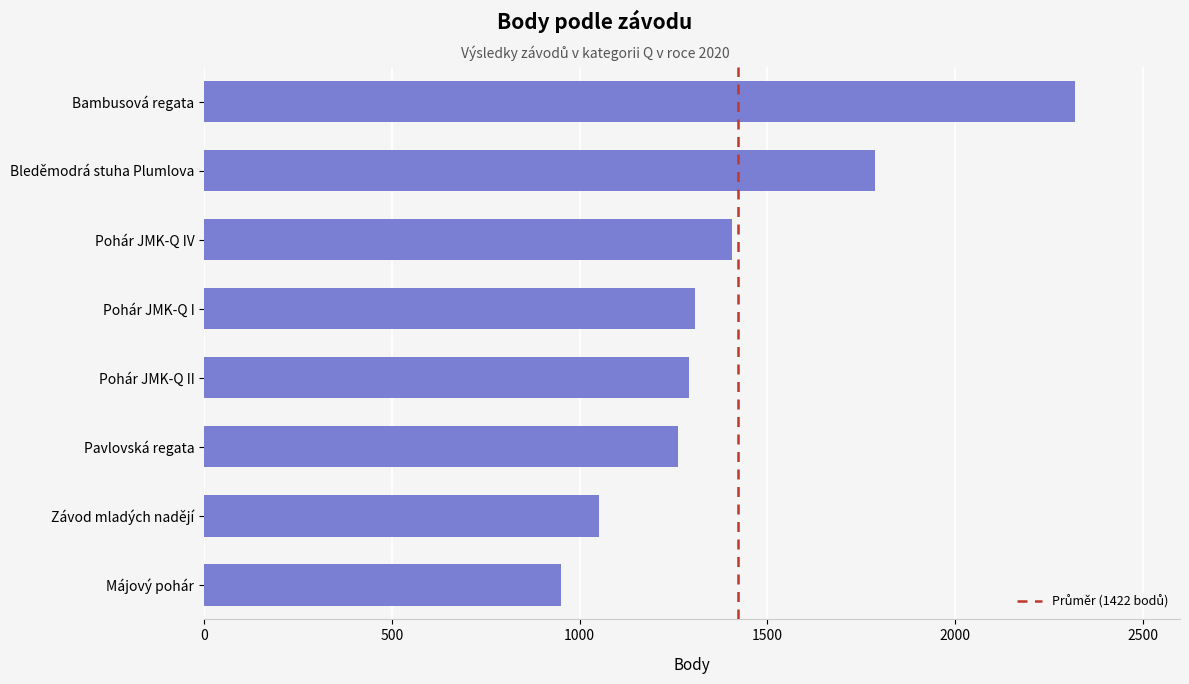

Approximately how many times larger is the value at Bleděmodrá stuha Plumlova compared to Pohár JMK-Q II?

1.4